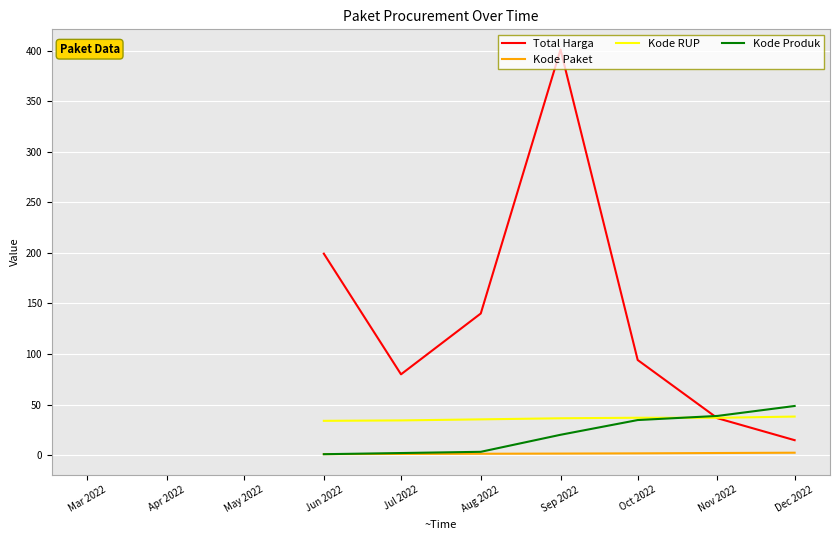

In Total Harga, how many points are lower than both neighbors (excluding endpoints)?

1